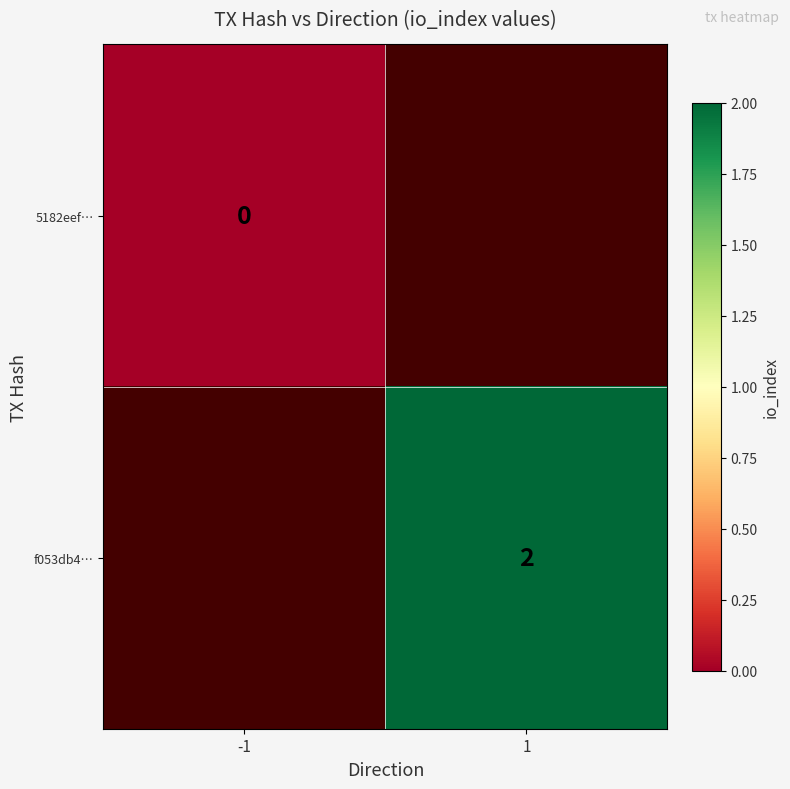

The value of f053db4… at 1 is 1. True or false?

False